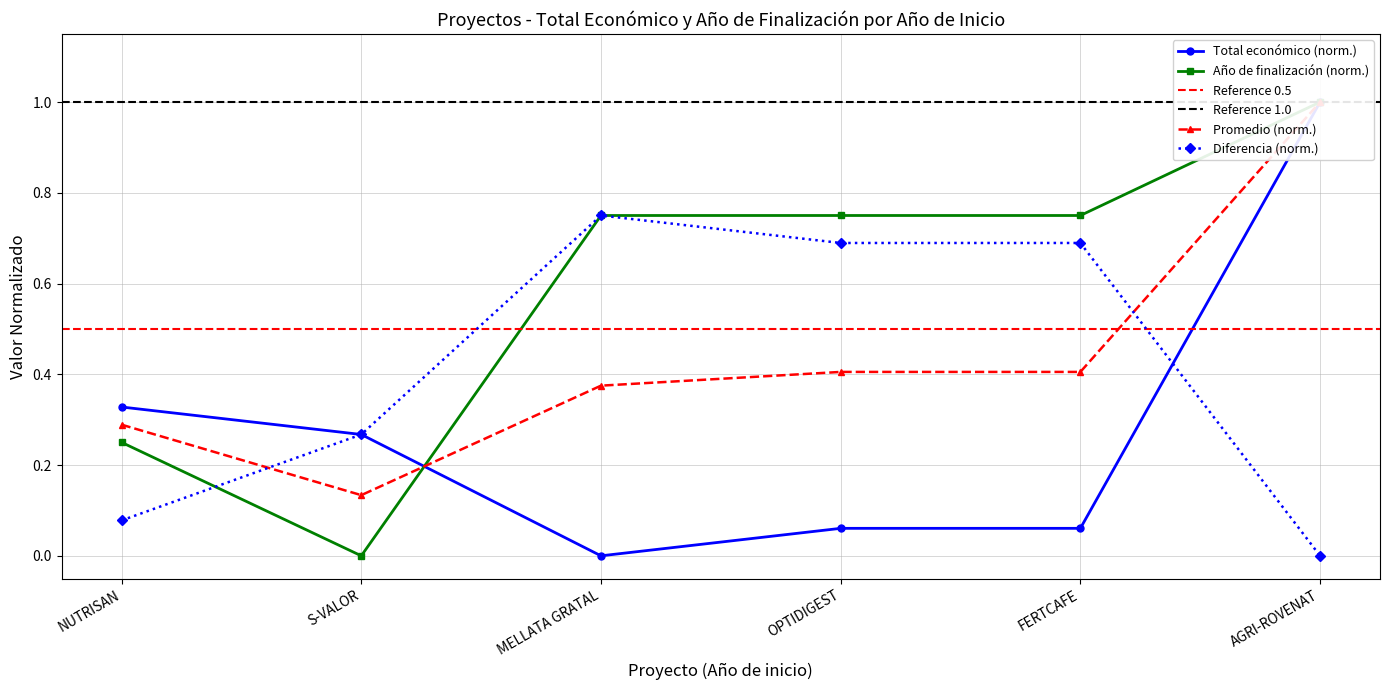

What is the approximate value of Diferencia (norm.) at FERTCAFE?

0.7